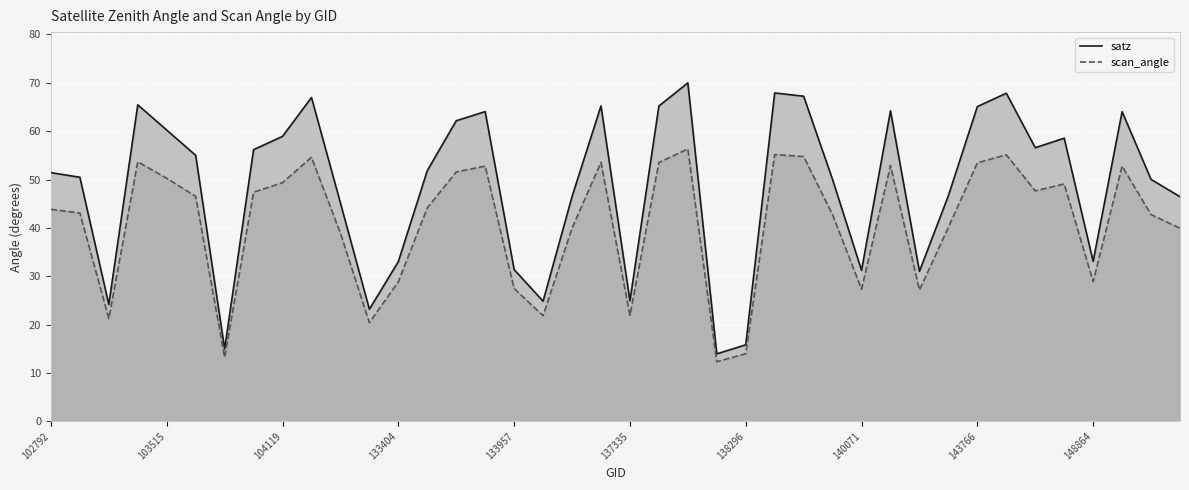

Which series has the widest spread of values?

satz